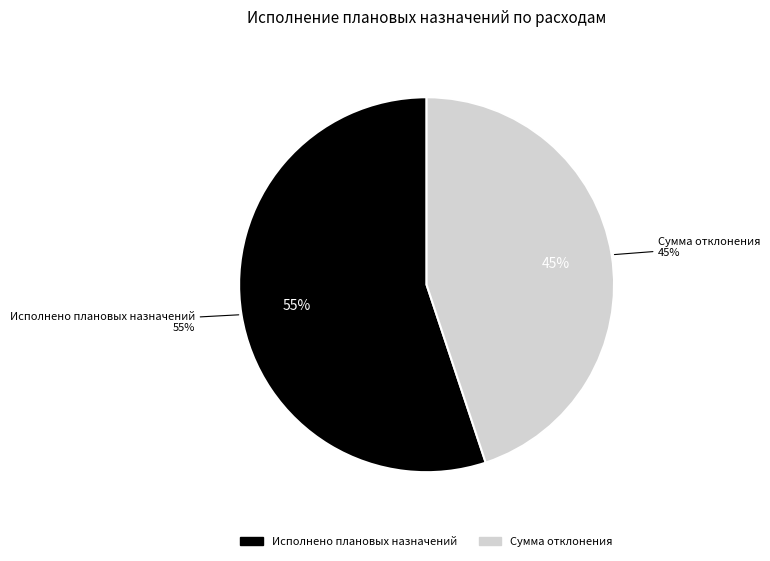

Which category has the biggest portion of the pie?

Исполнено плановых назначений